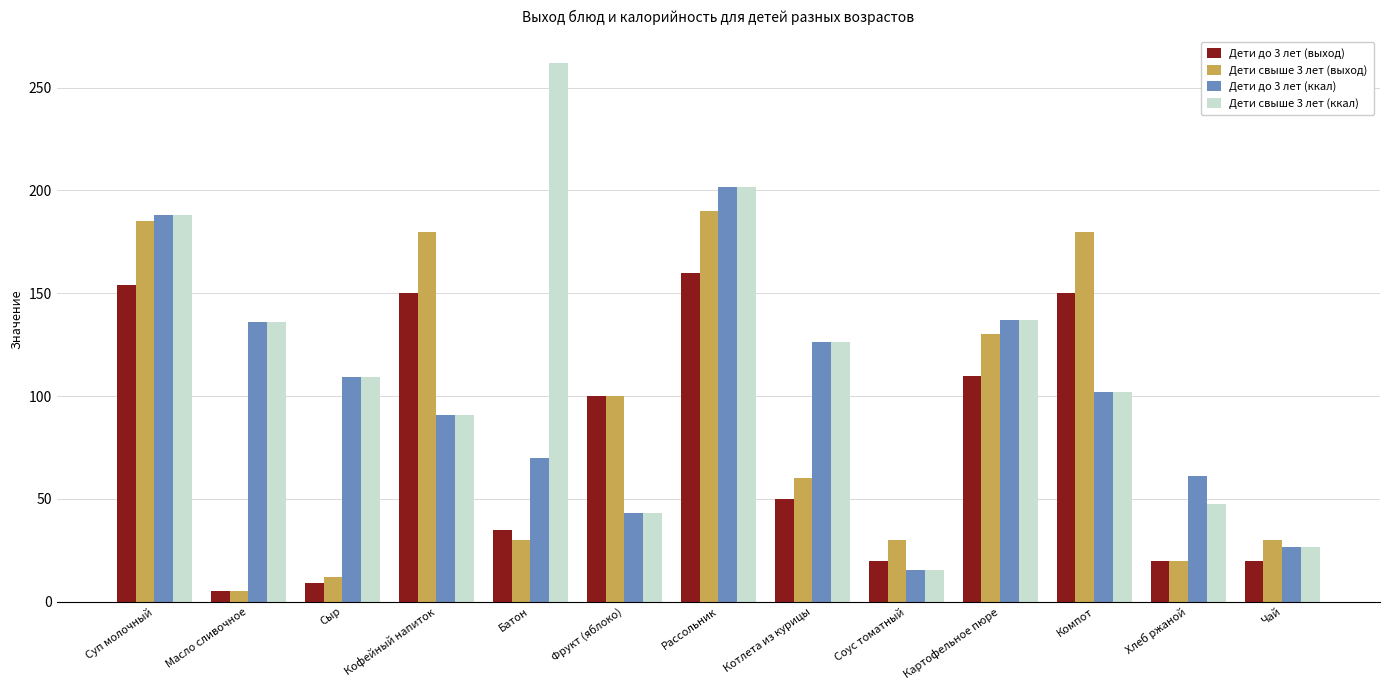

At which label does Дети до 3 лет (выход) first exceed 50?

Суп молочный